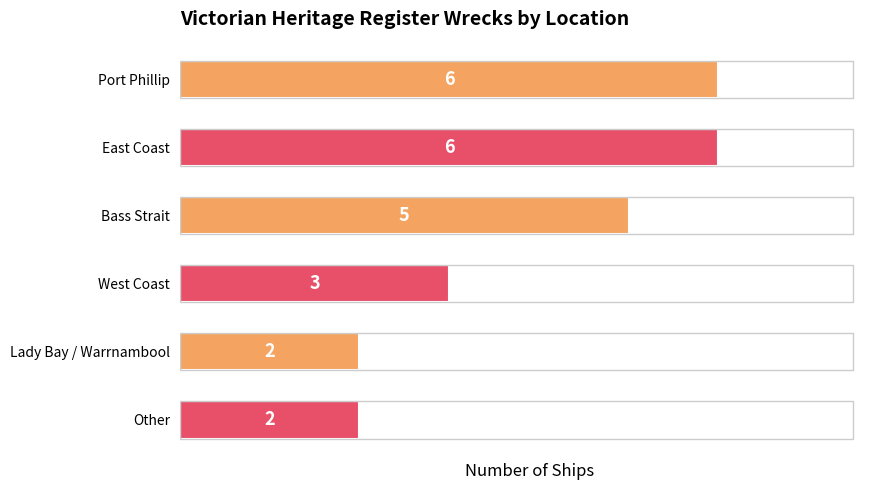

How many bars are there in total?

6